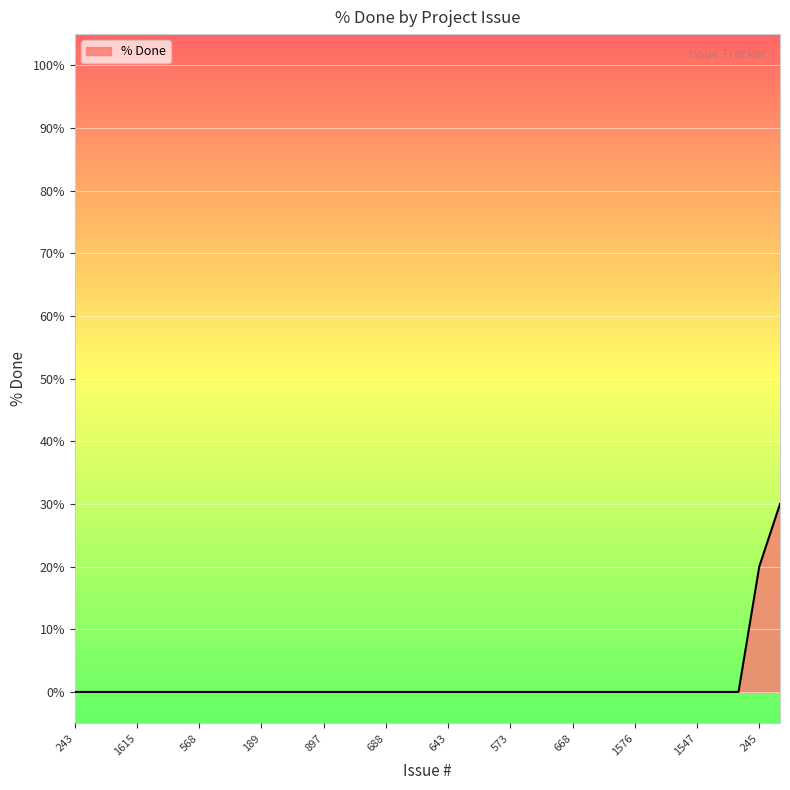

What is the greatest value displayed?

30